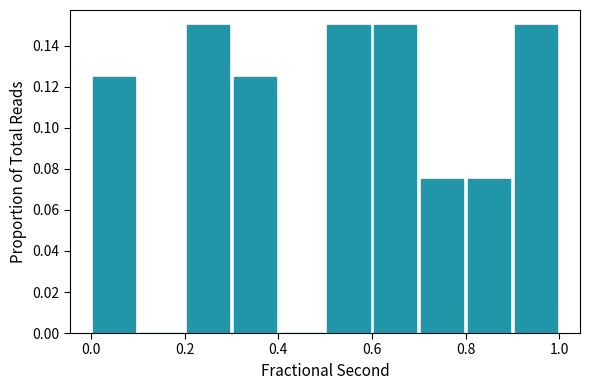

Reading left to right, list every bar in this chart as the range it spans on the x-axis followed by its height. The values are not printed on the chart, so give them approximately, as read against the axis.

0.0 to 0.1: 0.126
0.1 to 0.2: 0
0.2 to 0.3: 0.150
0.3 to 0.4: 0.126
0.4 to 0.5: 0
0.5 to 0.6: 0.150
0.6 to 0.7: 0.150
0.7 to 0.8: 0.076
0.8 to 0.9: 0.076
0.9 to 1.0: 0.150